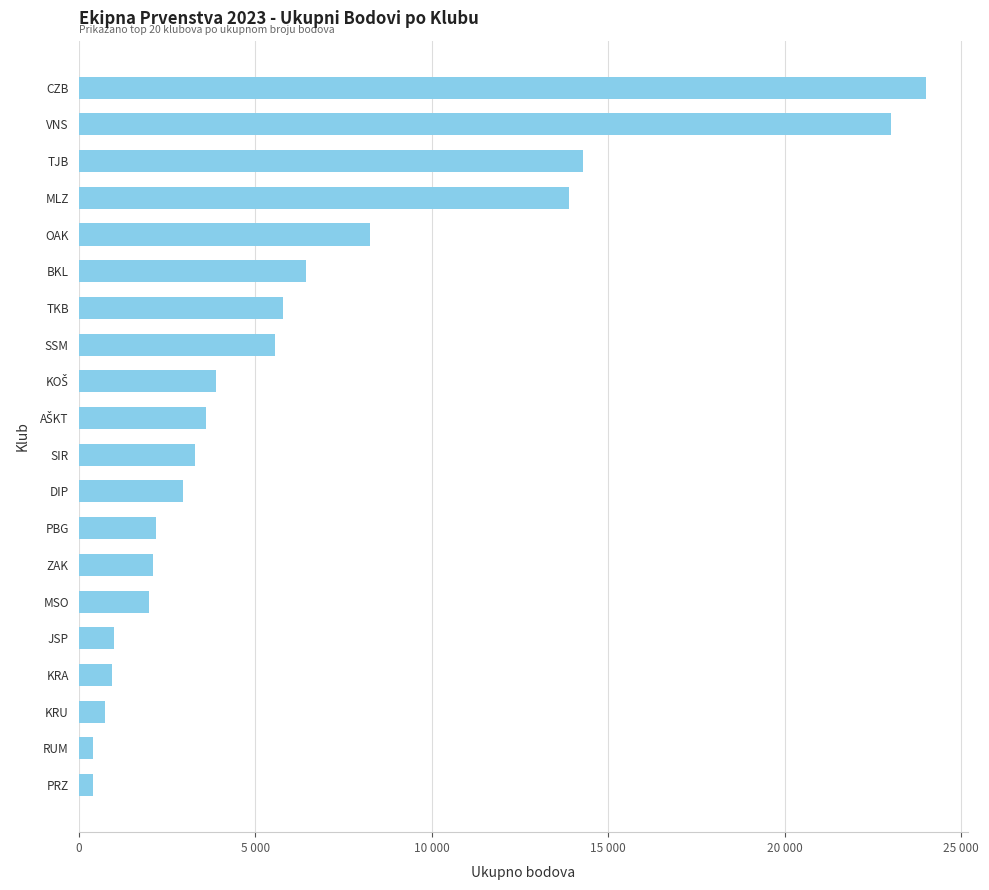

Where does the data first go above 3600?

KOŠ